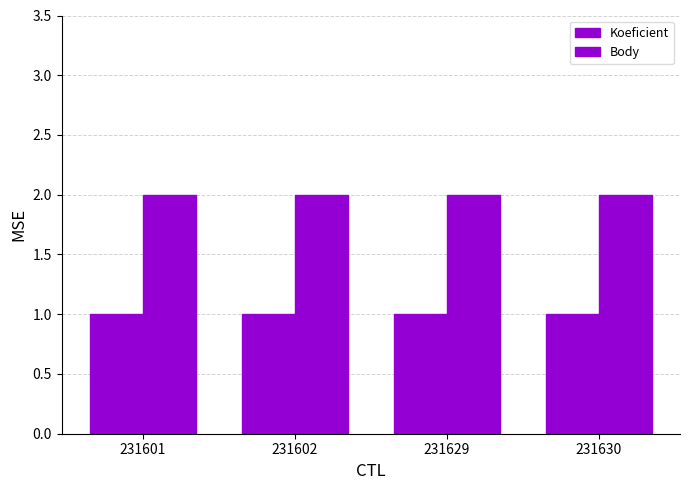

Is it true that Koeficient equals 1 at 231629?

True